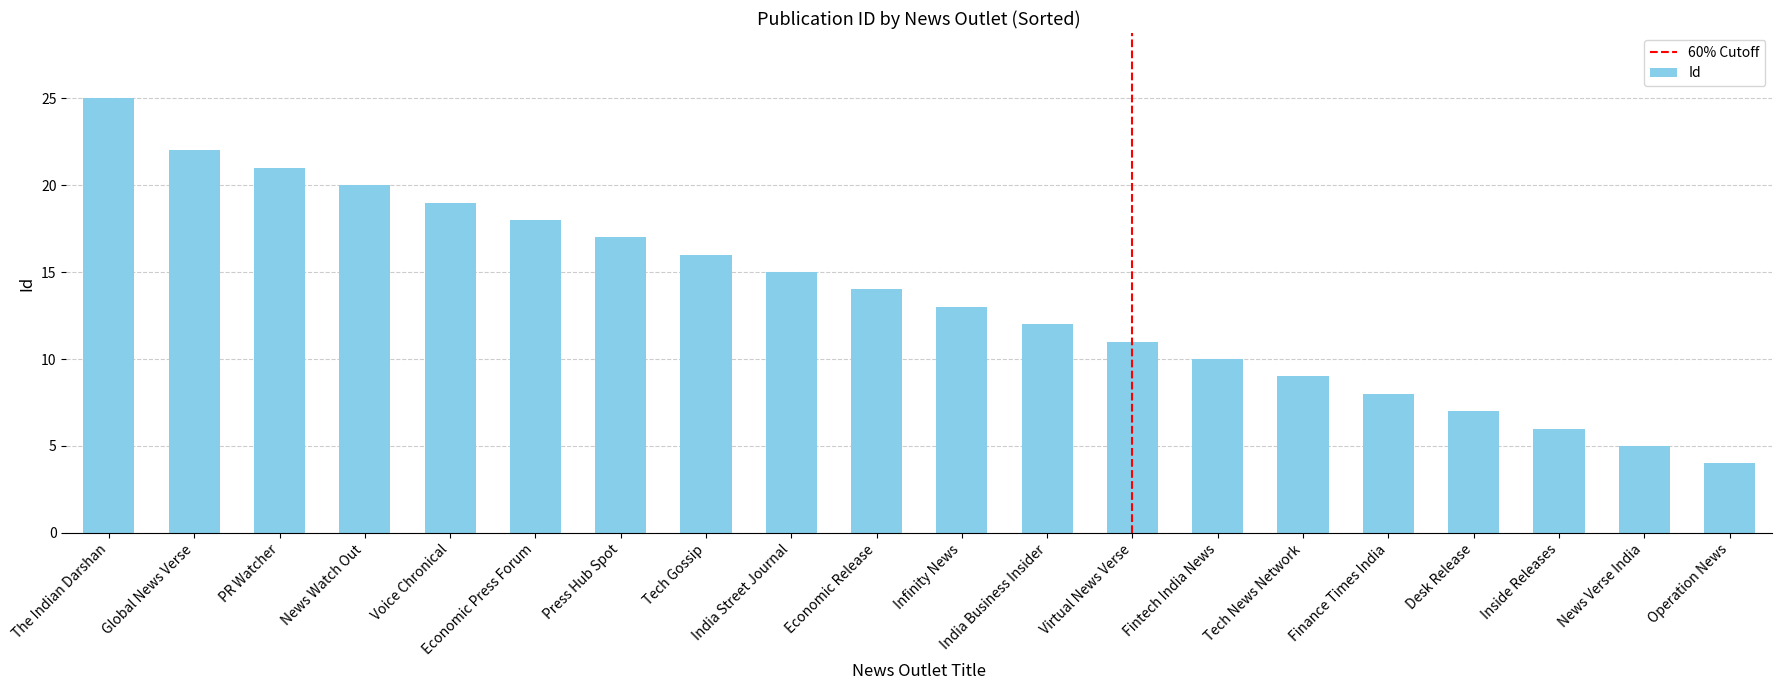

How many values are below 14?

10